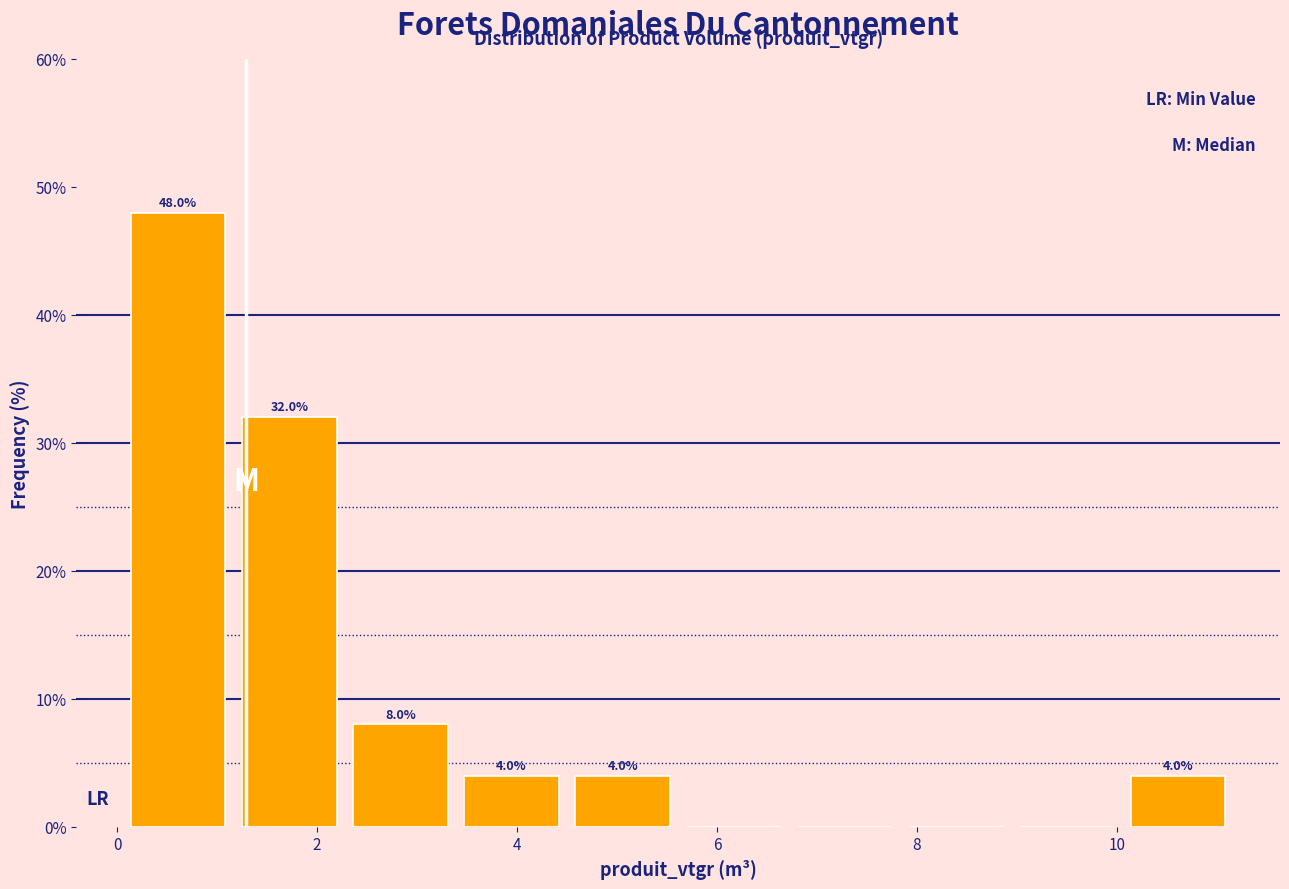

Over which range of the x-axis is the bar tallest?

0.0 to 1.2